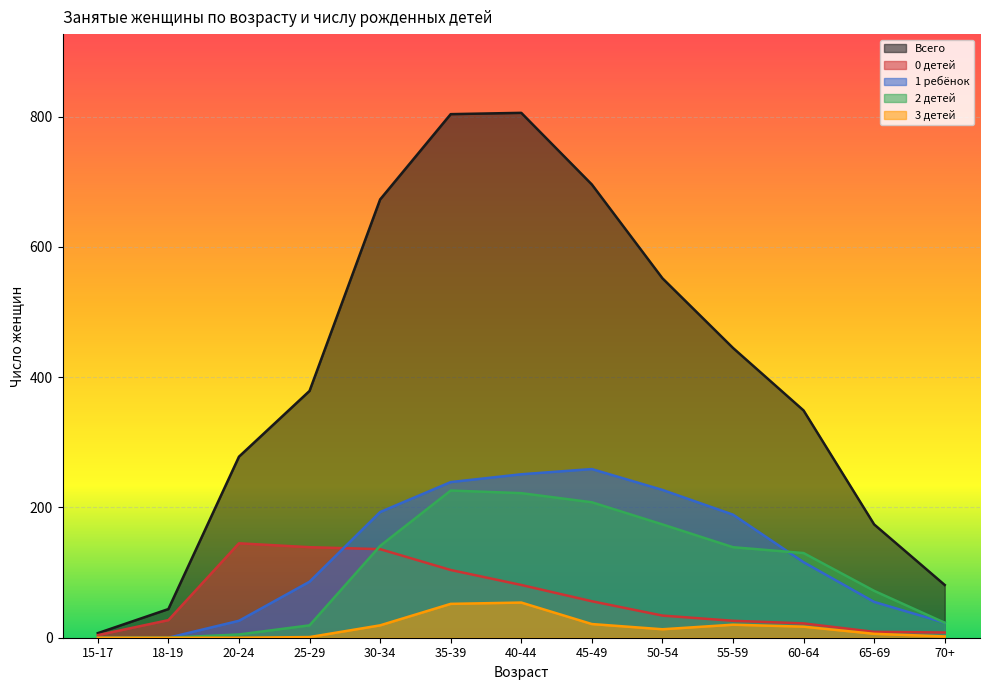

Rank the series at 70+ from highest to lowest value.

Всего, 1 ребёнок, 2 детей, 0 детей, 3 детей